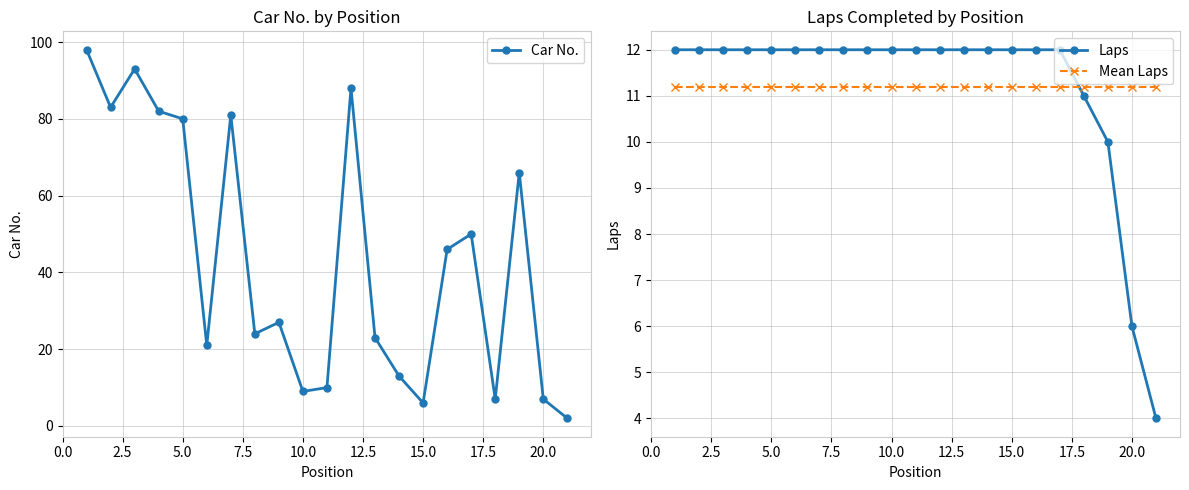

True or false: Laps has a value of 5.0 at 5.0.

False